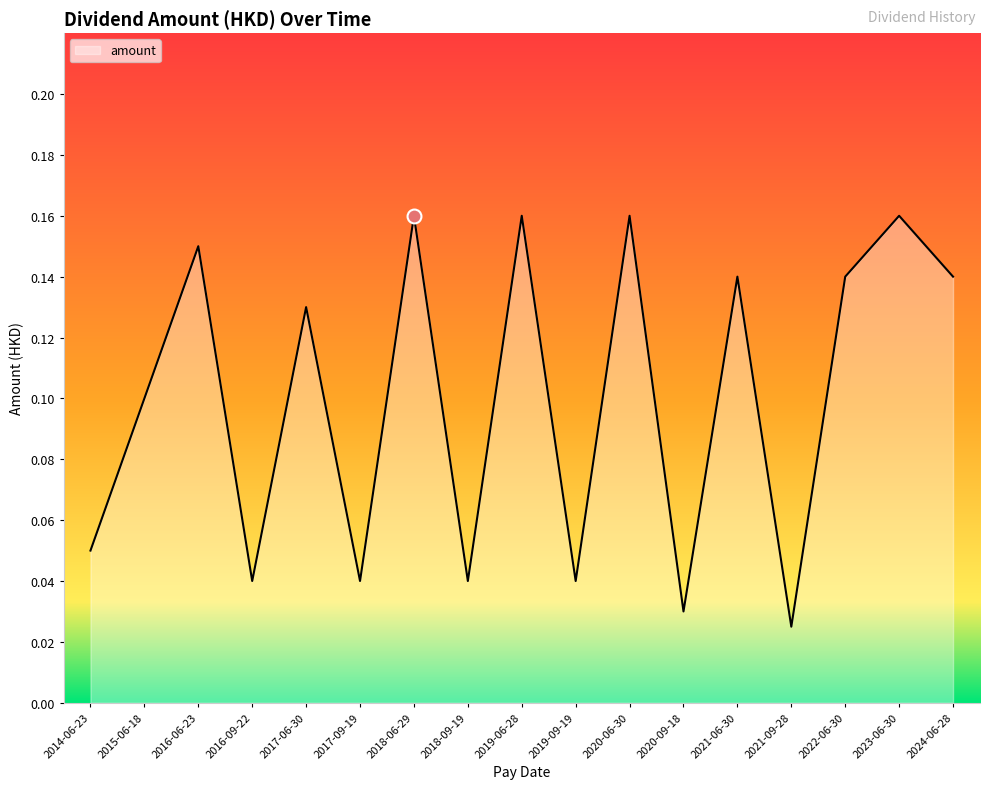

What position from the left is 2022-06-30?

15